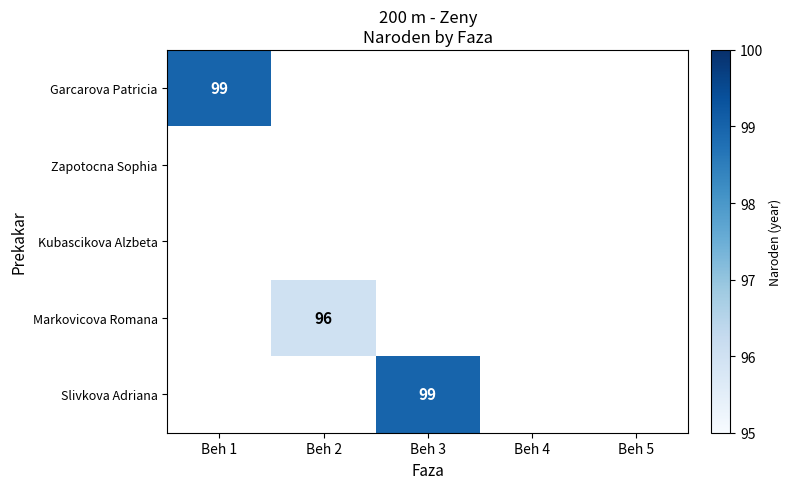

What is the minimum value shown in the chart?

96.0